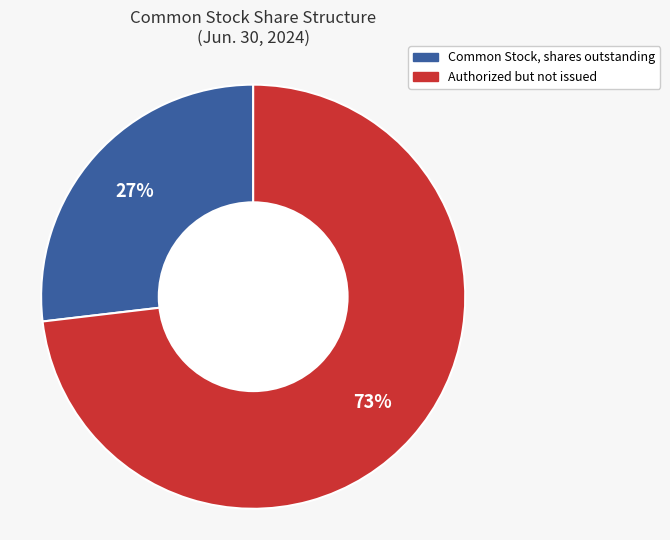

To the nearest percent, what is the average slice percentage?

50%